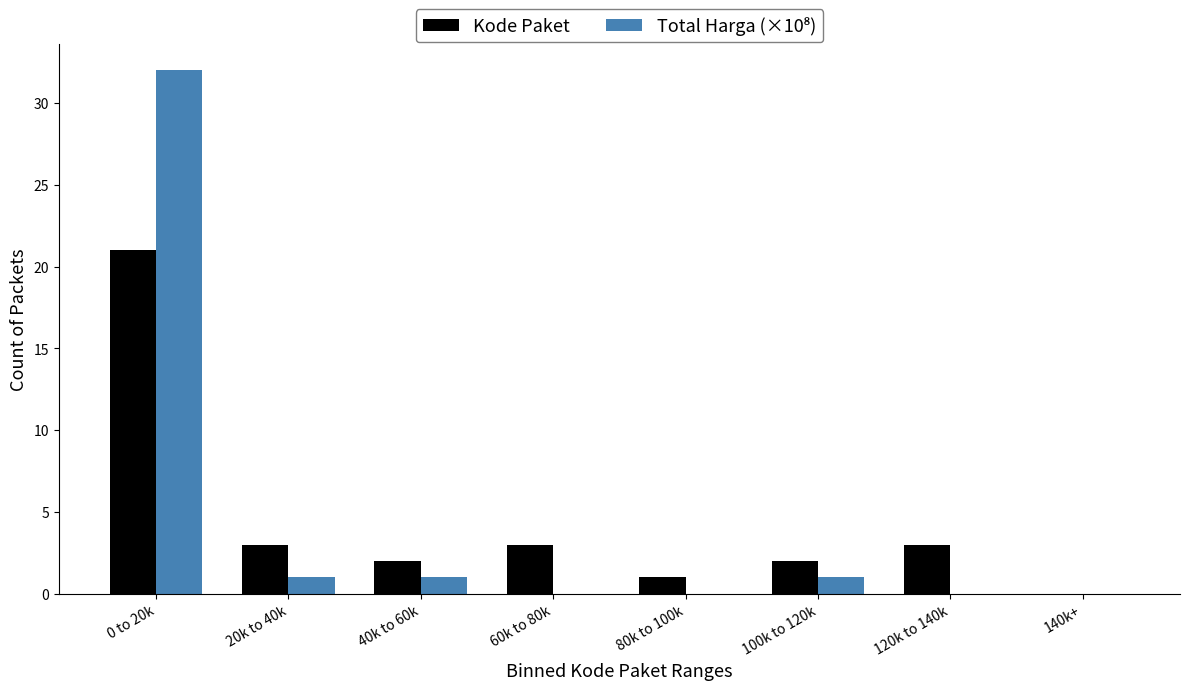

What is the sum of all Kode Paket values?

35